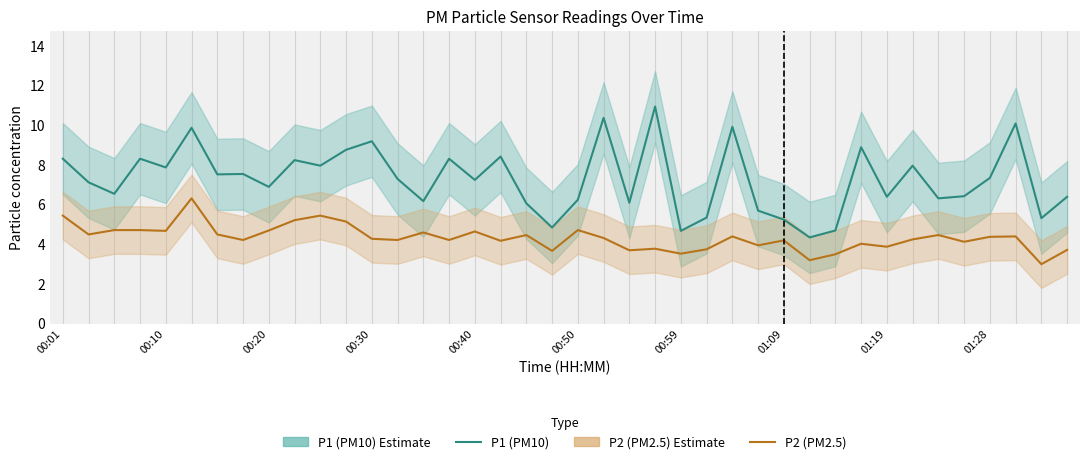

Which series has the widest spread of values?

P1 (PM10)